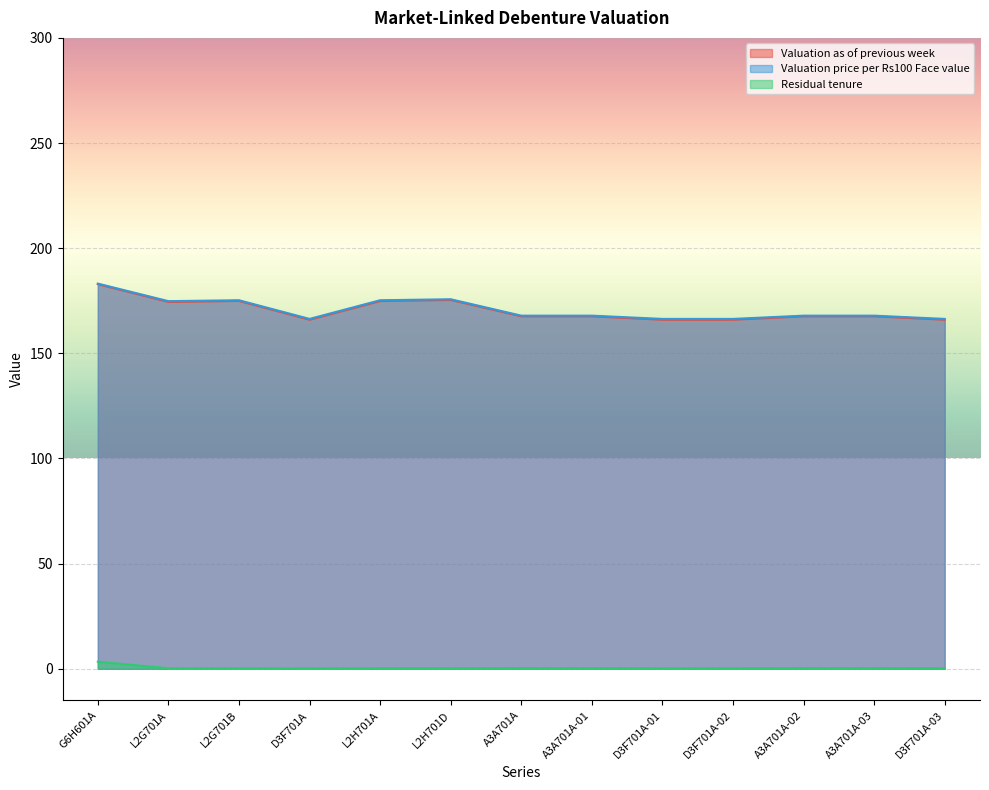

At how many categories does at least one series exceed 16?

13